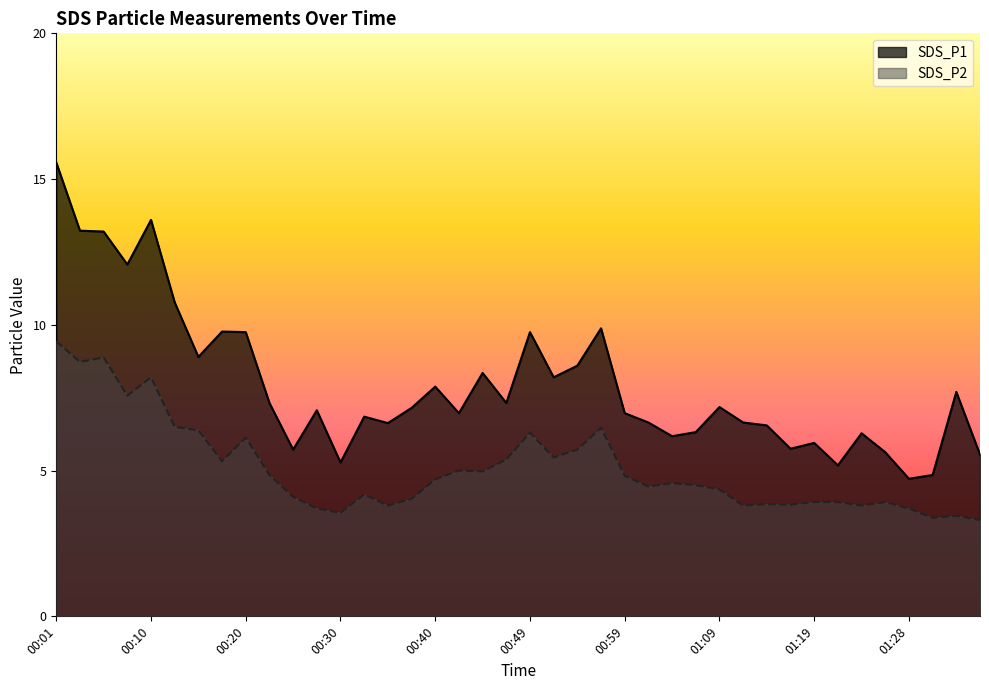

True or false: SDS_P1 has a value of 9.1 at 01:36.

False